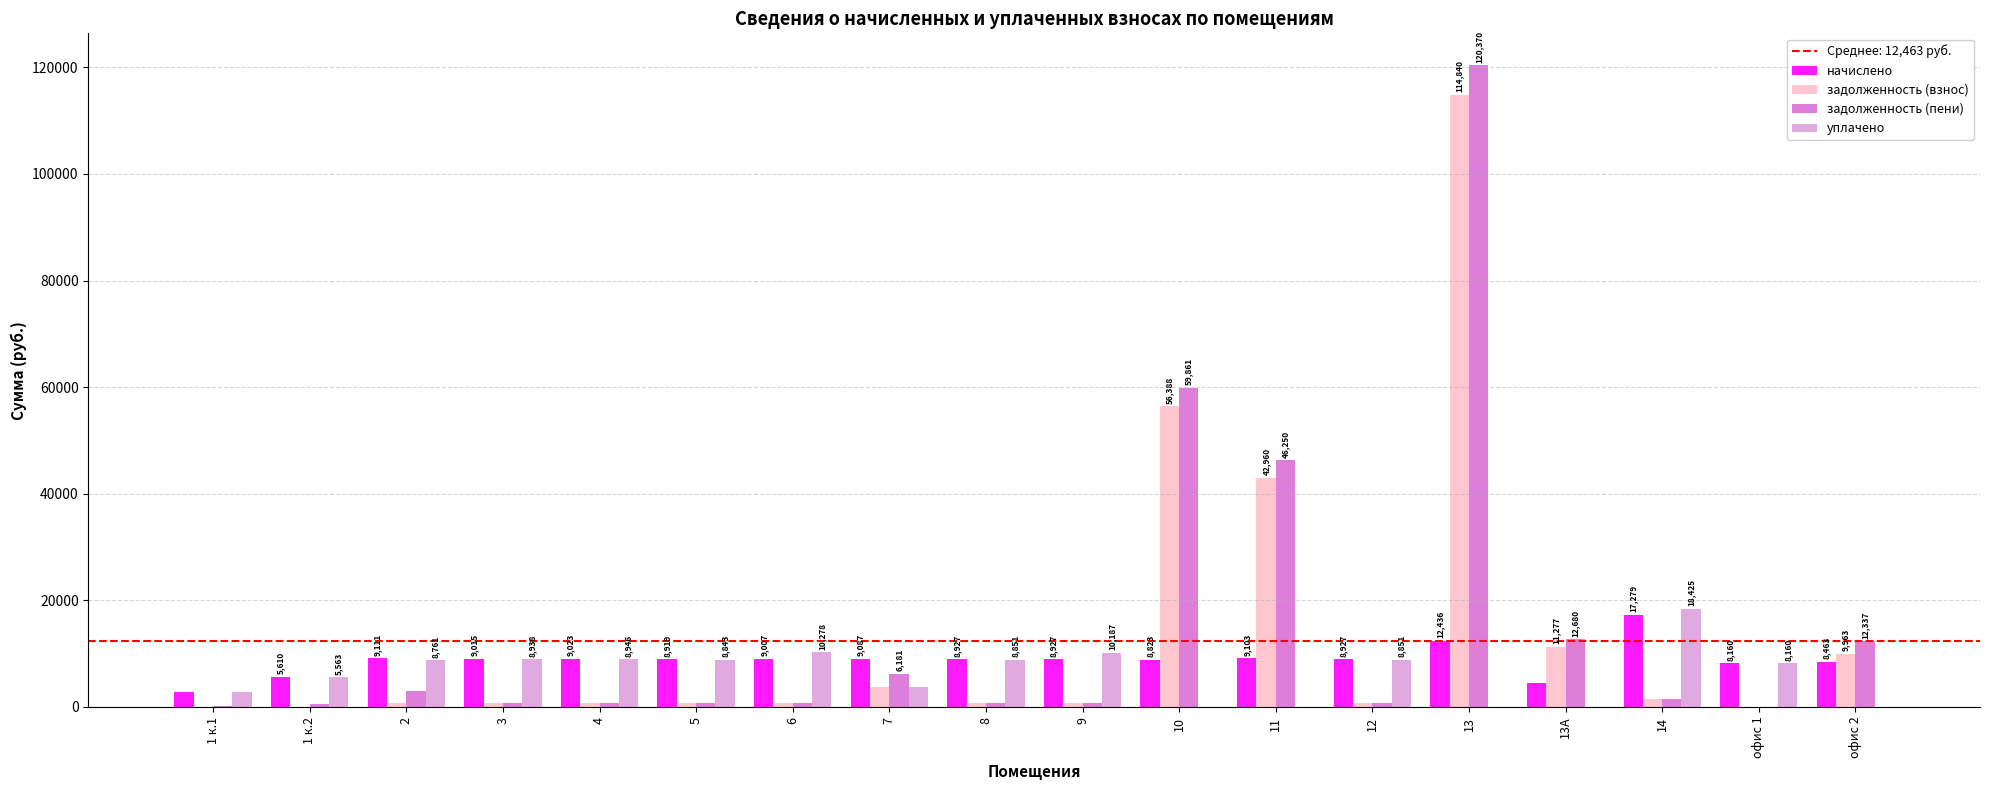

Which category has the highest value in the задолженность (пени) series?

13